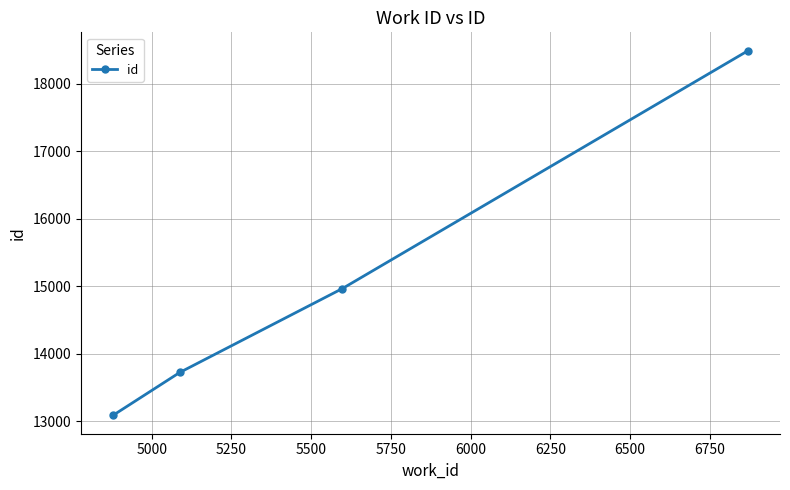

What is the difference between the maximum and minimum values?

5409